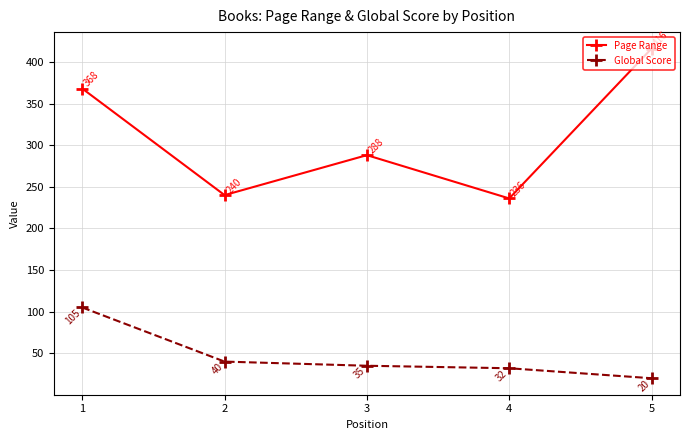

At which label does Global Score reach its peak?

1